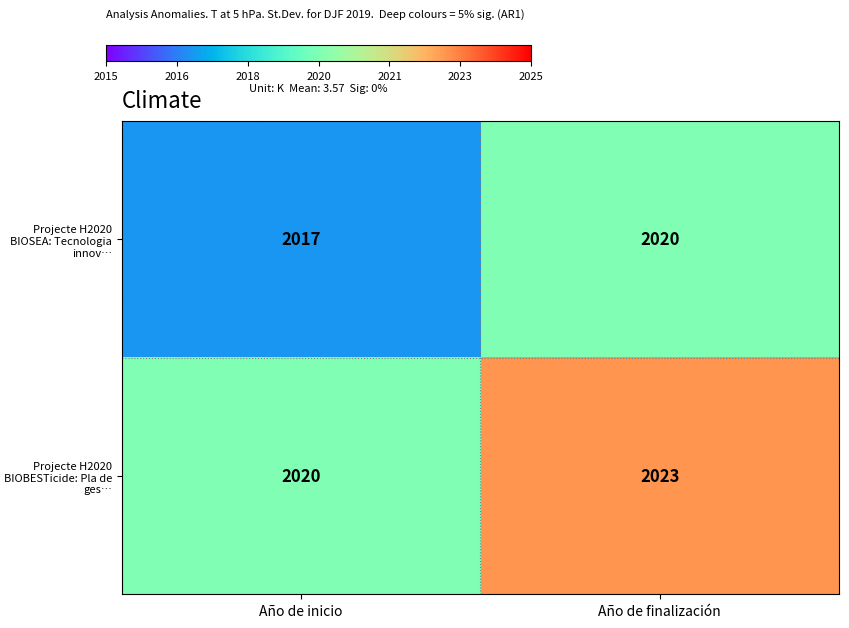

What is the minimum value for Projecte H2020 BIOBESTicide: Pla de ges…?

2020